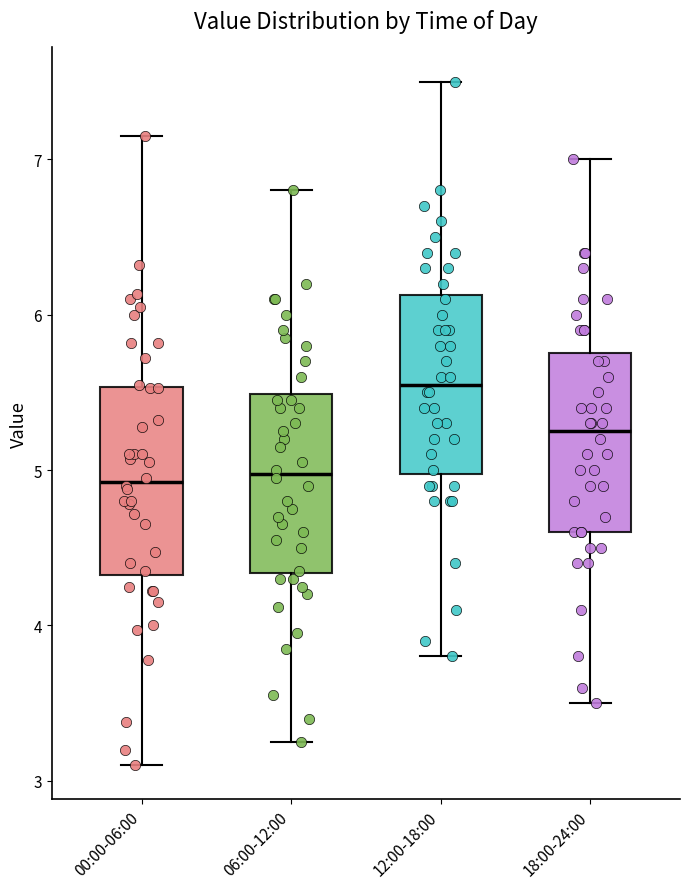

Reading left to right, read every box against the y-axis: the position of its median line, the range the box covers, and the ends of its whiskers. The values are not printed on the chart, so give them approximately, as read against the axis.

00:00-06:00: median 4.9, box 4.3 to 5.5, whiskers 3.1 to 7.2
06:00-12:00: median 5.0, box 4.3 to 5.5, whiskers 3.3 to 6.8
12:00-18:00: median 5.6, box 5.0 to 6.1, whiskers 3.8 to 7.5
18:00-24:00: median 5.3, box 4.6 to 5.8, whiskers 3.5 to 7.0